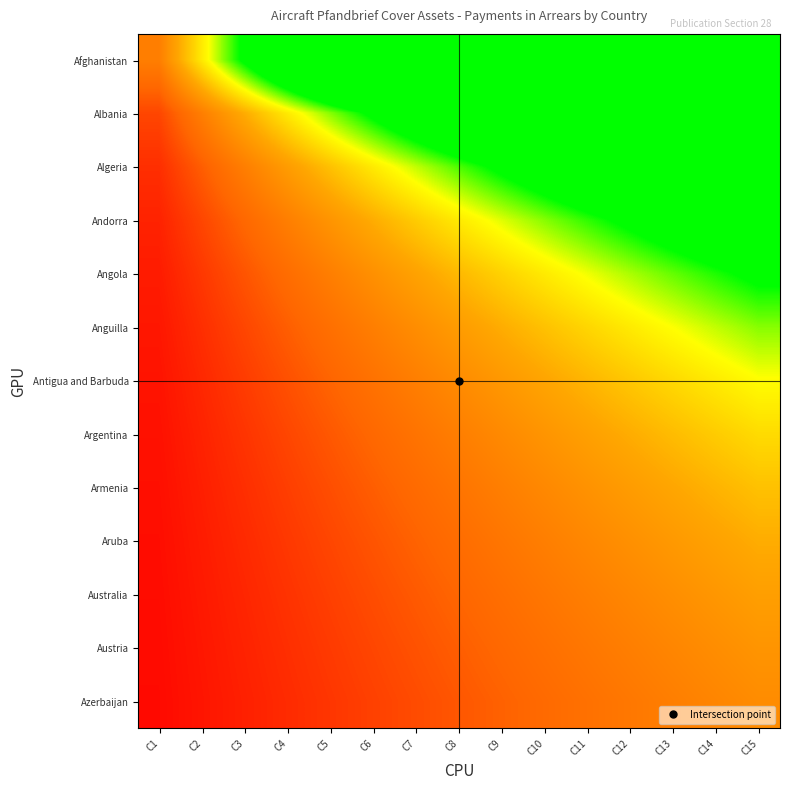

Which label corresponds to the largest value in the chart?

C15